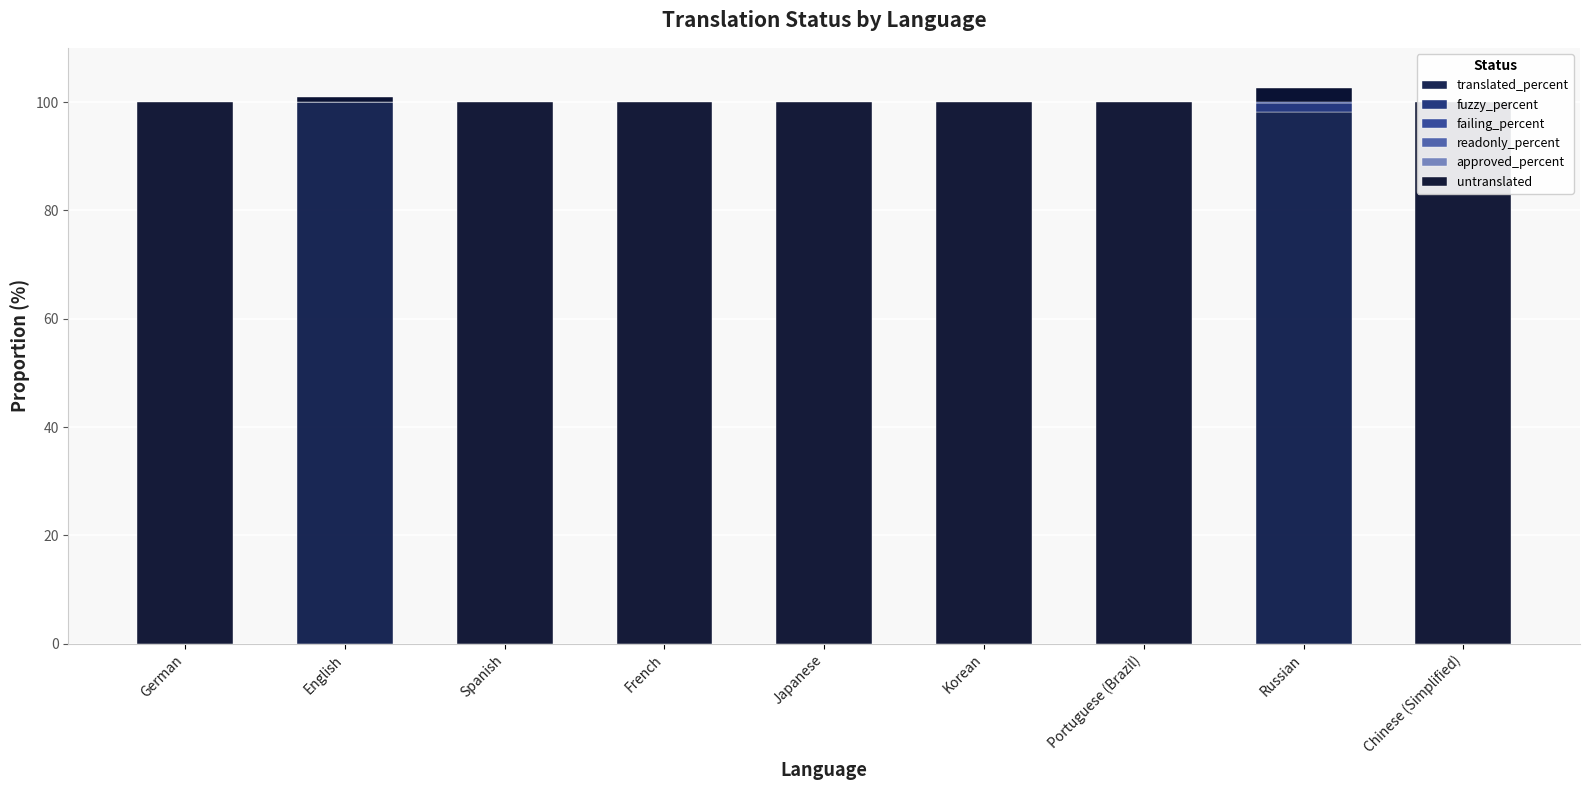

How many positive values does the fuzzy_percent series have?

1